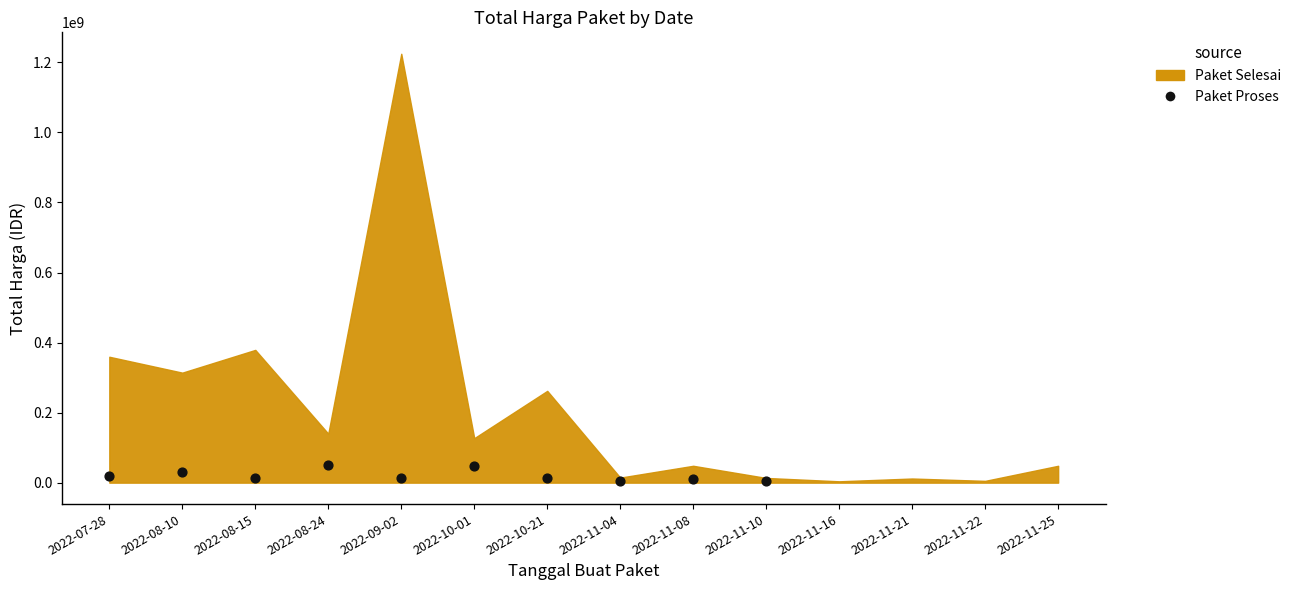

What is the range of Y values (max minus min)?

45653000